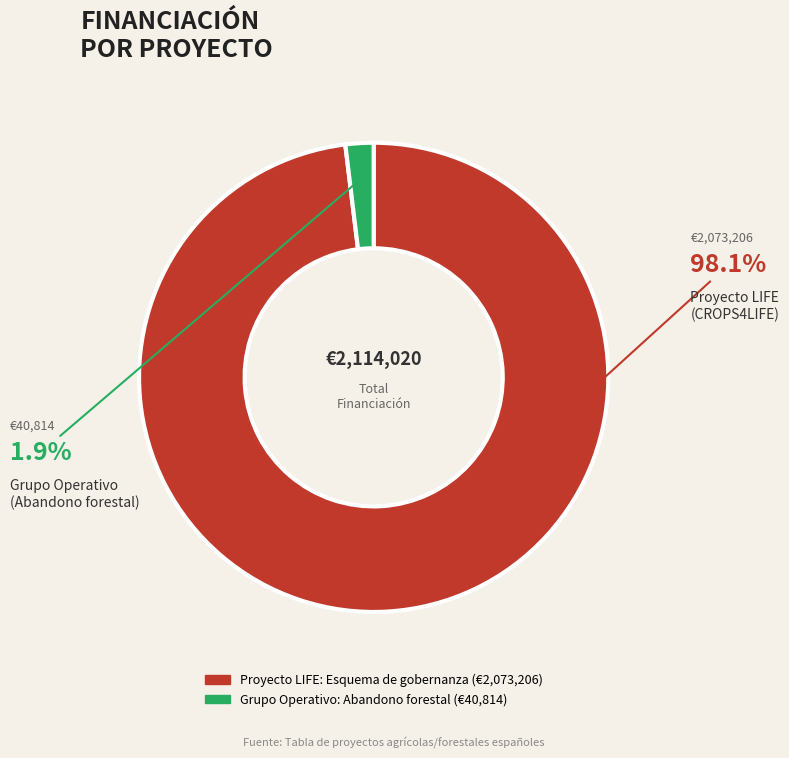

Rank the categories by value from lowest to highest.

Grupo Operativo: Abandono forestal, Proyecto LIFE: Esquema de gobernanza